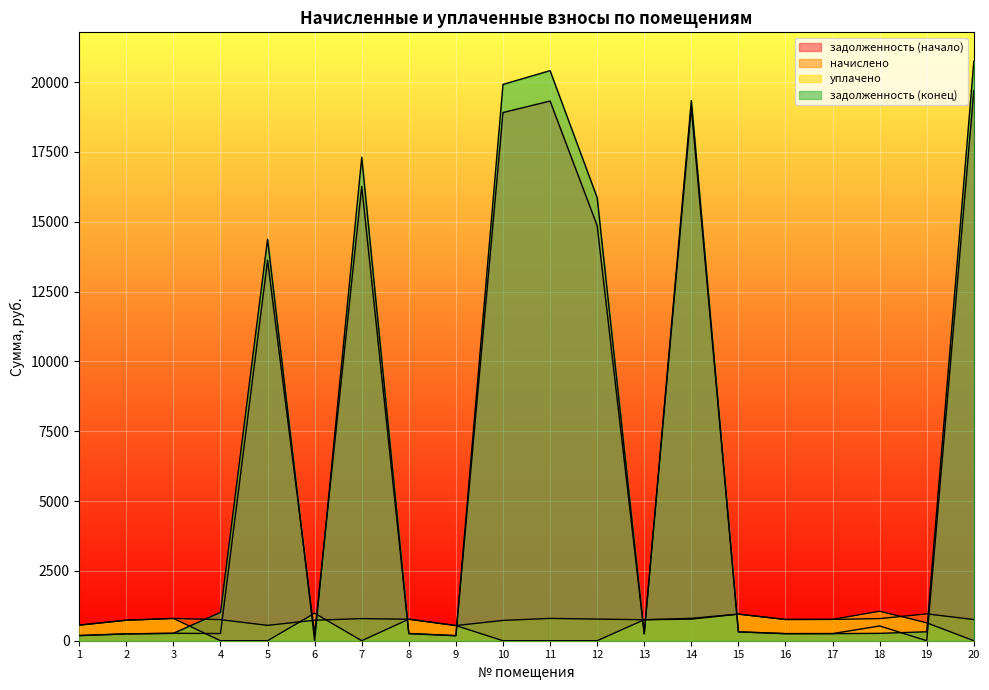

How many times do начислено and уплачено cross each other?

5